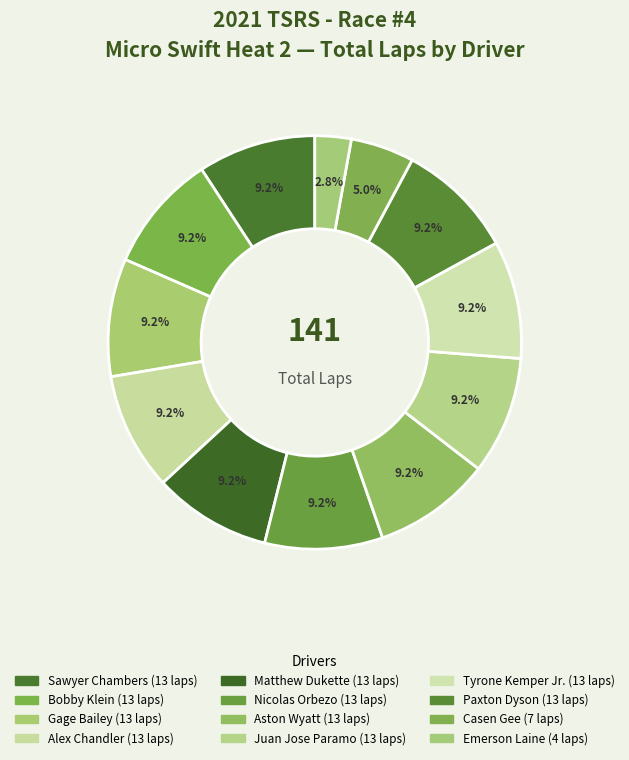

How many slices are in this pie chart?

12